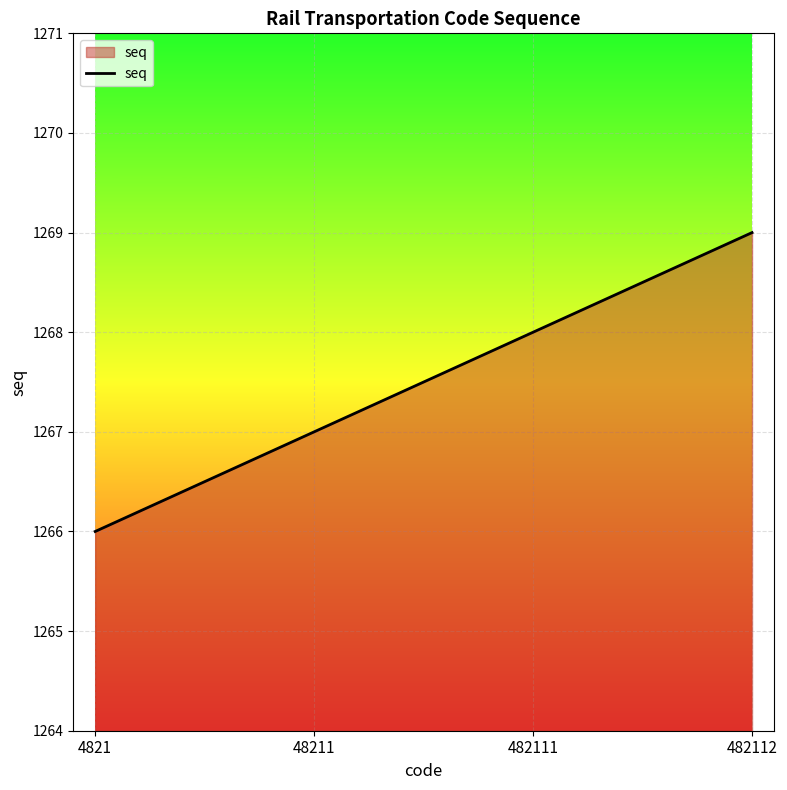

Where is the data nearest to the value 1267?

48211